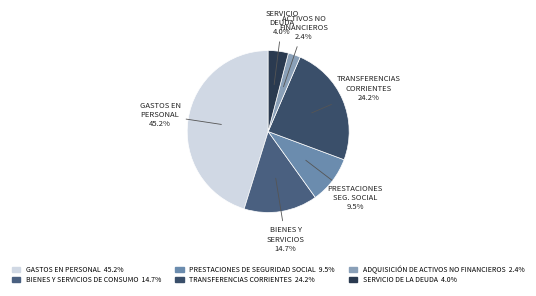

True or false: ADQUISICIÓN DE ACTIVOS NO FINANCIEROS accounts for 1% of the total.

False